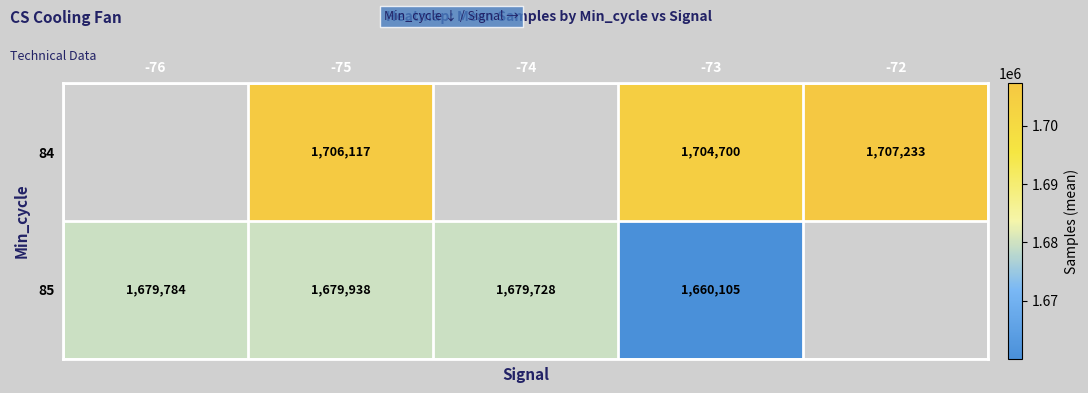

Is it true that 84 equals 1706117 at -75?

True